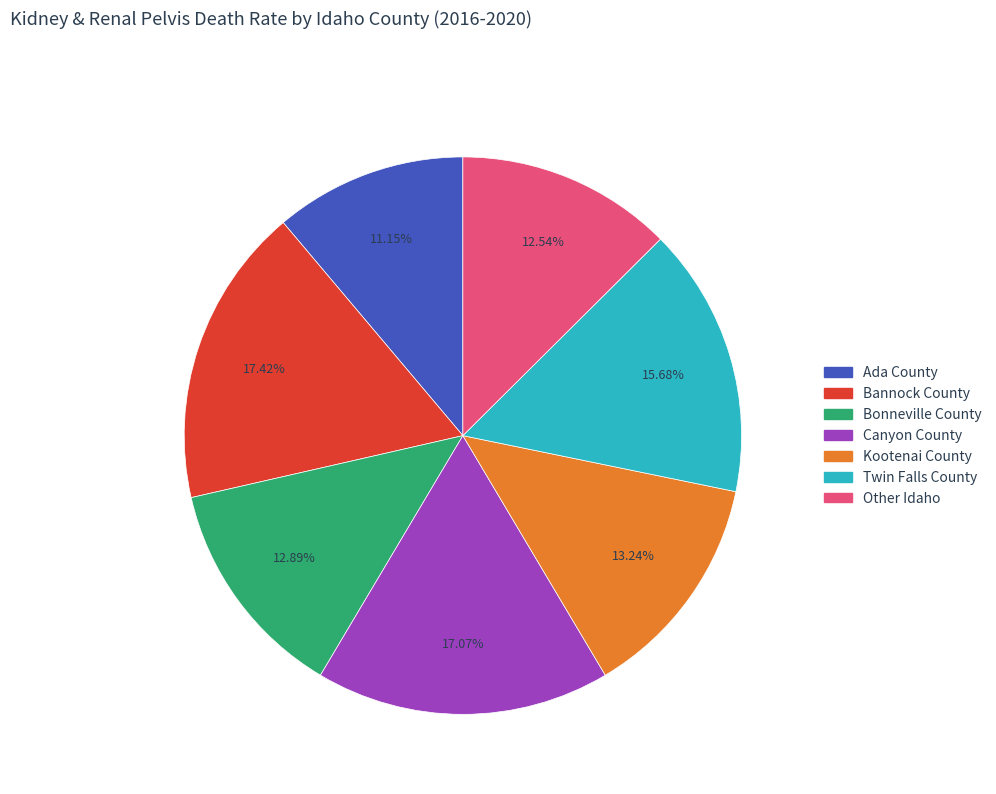

To the nearest percent, what is the difference between the largest and smallest slice percentages?

6%